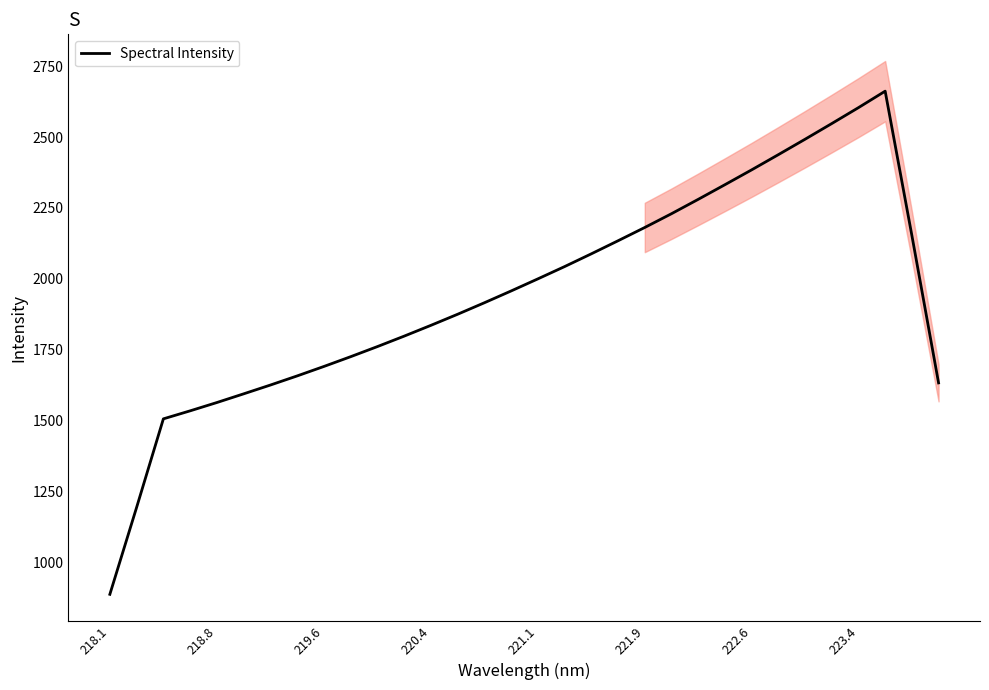

Which category has the lowest value across all series?

218.1